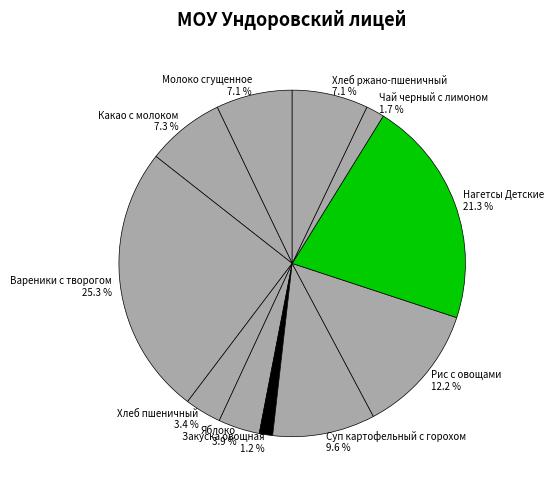

To the nearest percent, what percentage of the pie is Рис с овощами?

12%